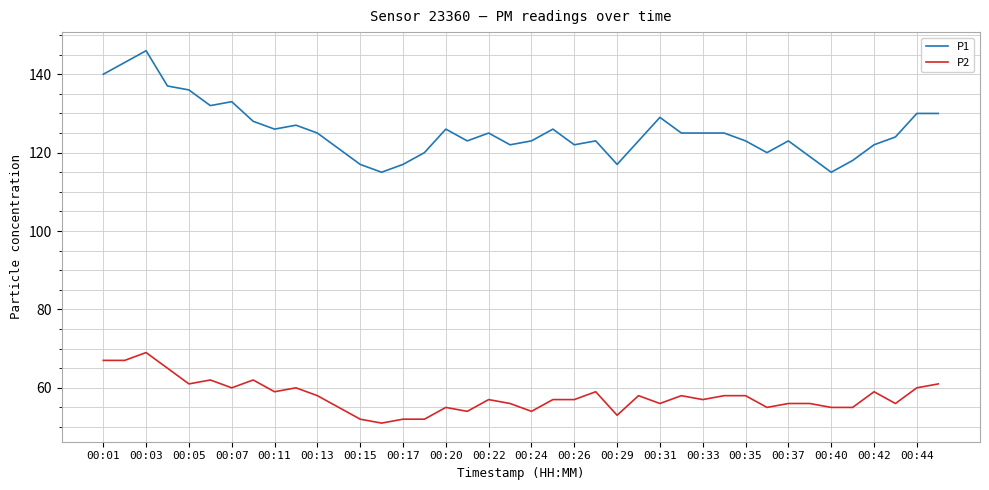

Which series has the largest total across all categories?

P1